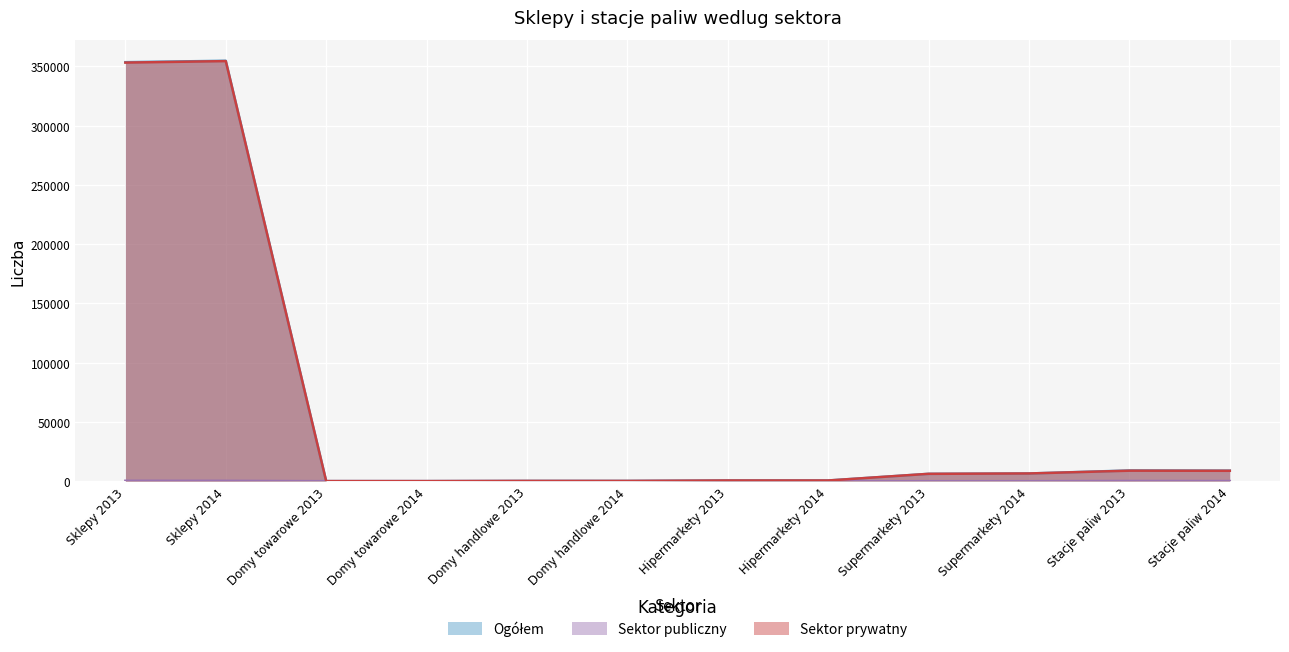

Is it true that Ogółem equals 1457 at Supermarkety 2013?

False